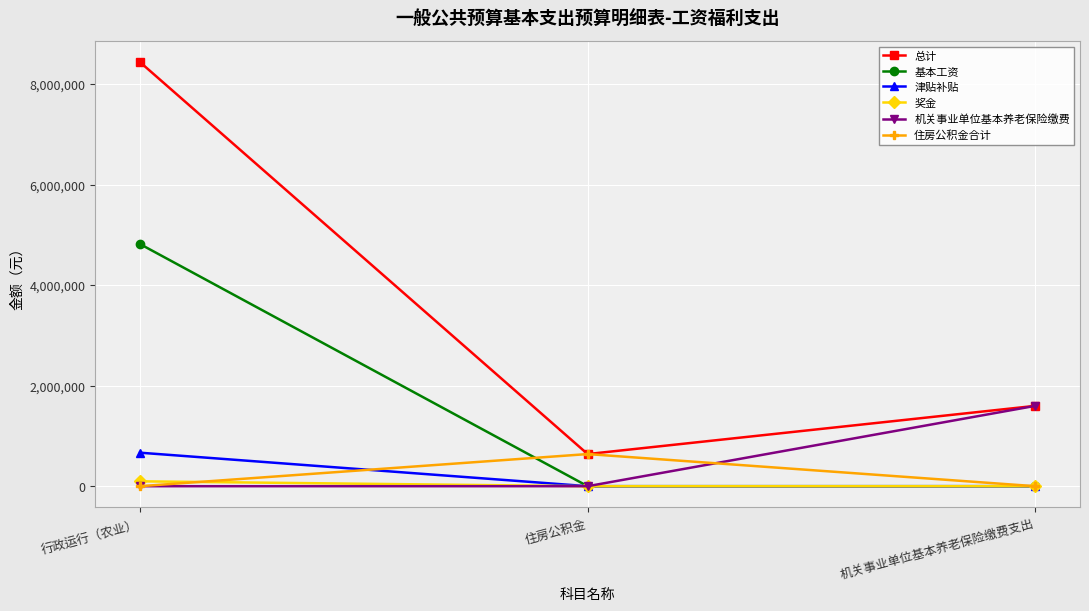

Count the number of data series in this chart.

6